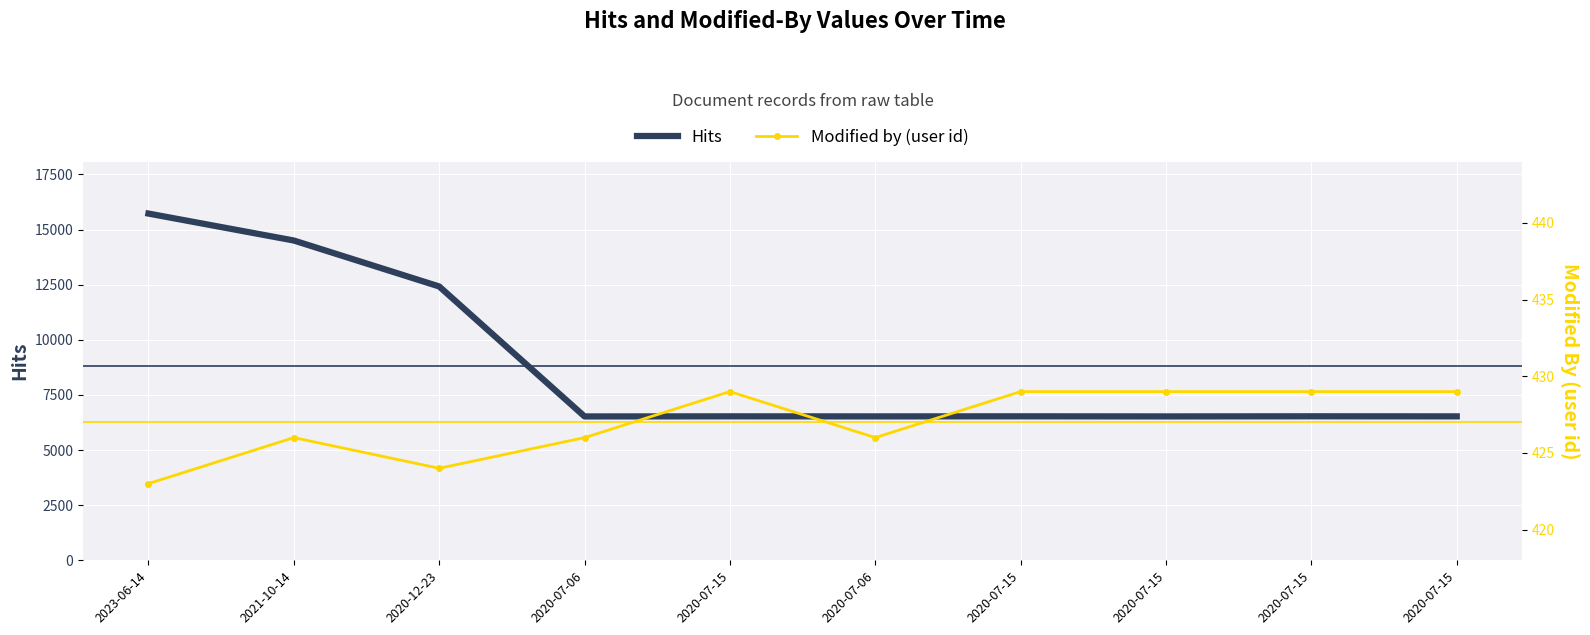

True or false: Modified by (user id) and Hits intersect in this chart.

False